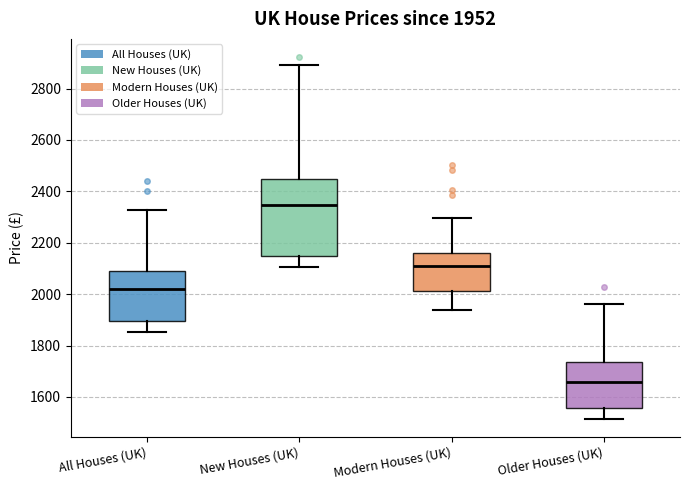

Comparing the boxes themselves (not the whiskers), which one is the tallest?

New Houses (UK)